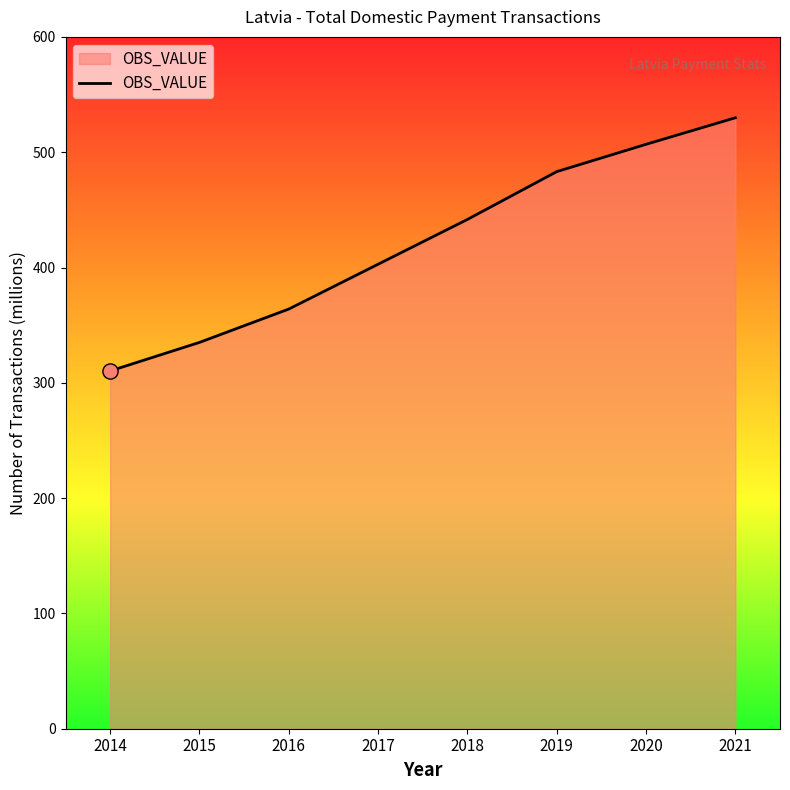

What is the change in value from 2014 to 2019?

+172.9